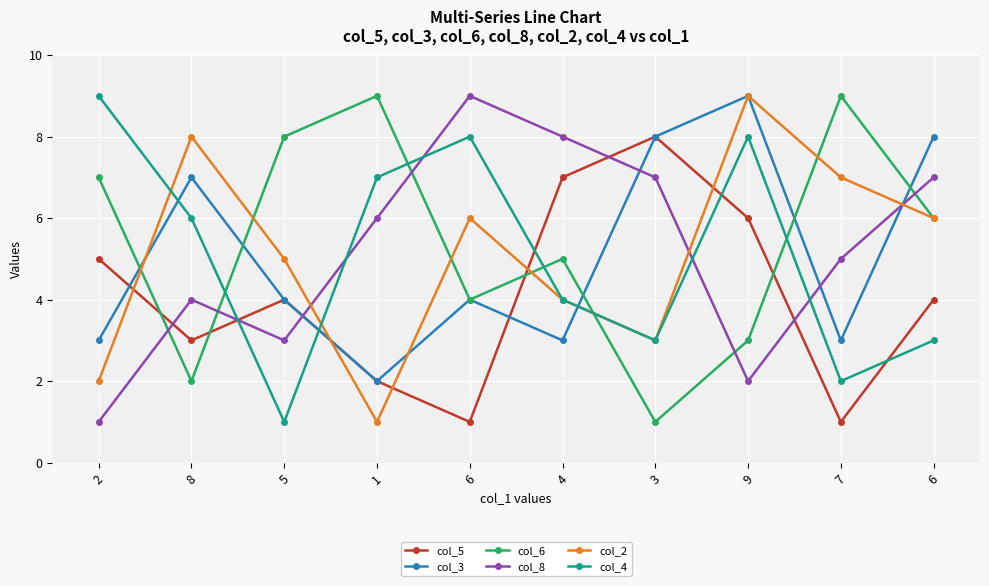

How many series are shown in this chart?

6